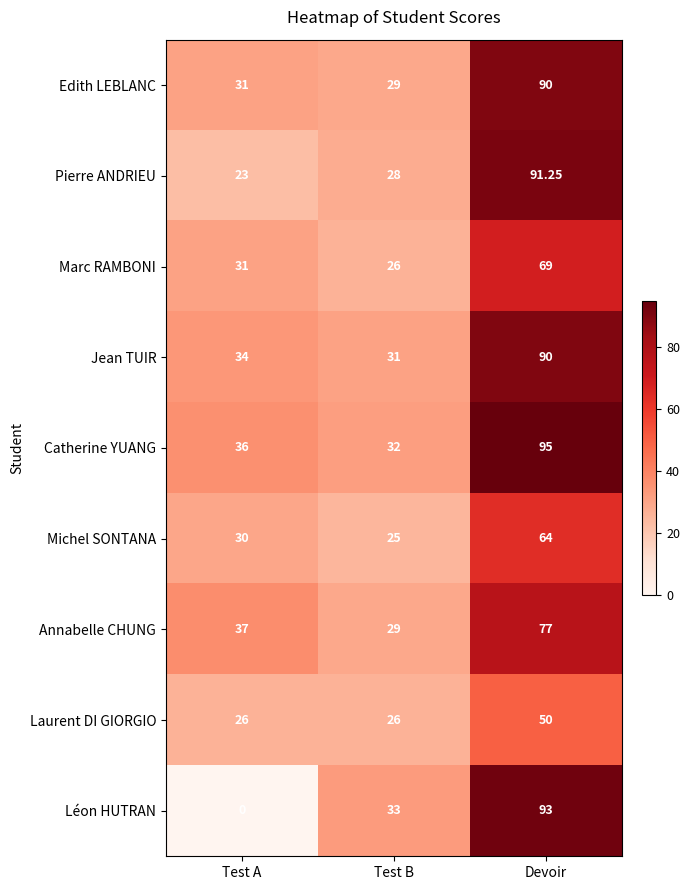

What is the maximum value shown in the chart?

95.0